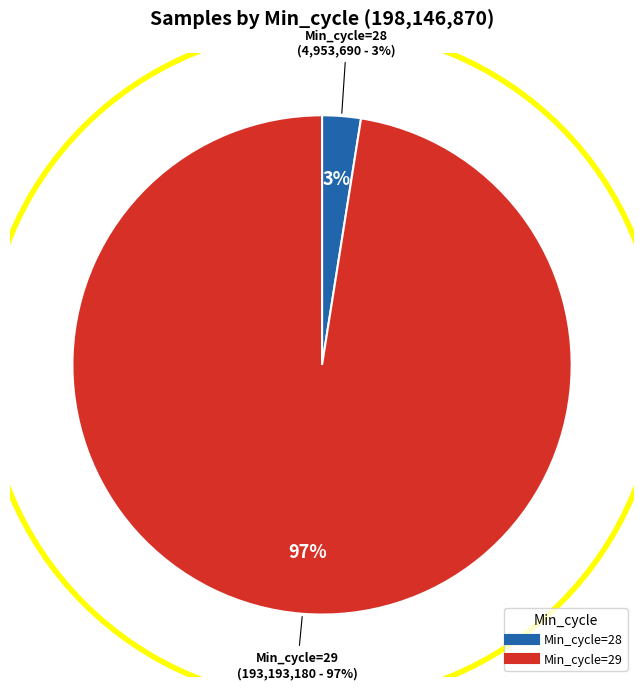

Do 16 and 28 together represent more than half of the pie?

No